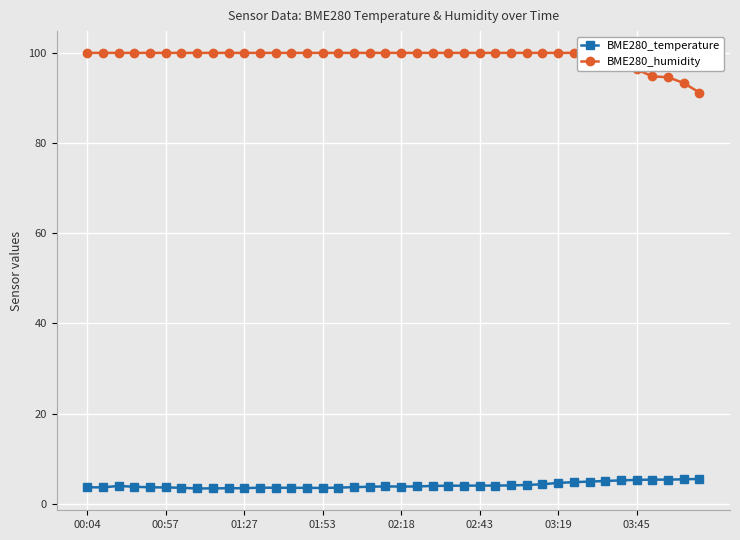

True or false: BME280_temperature and BME280_humidity cross at least once.

False